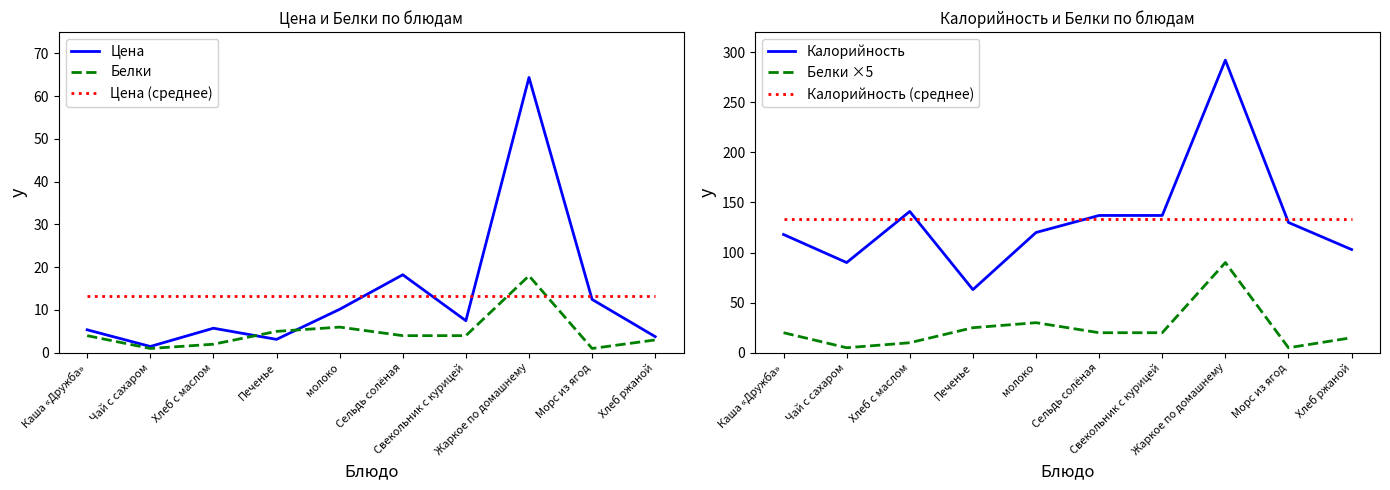

Where is the first local maximum for Белки ×5?

молоко